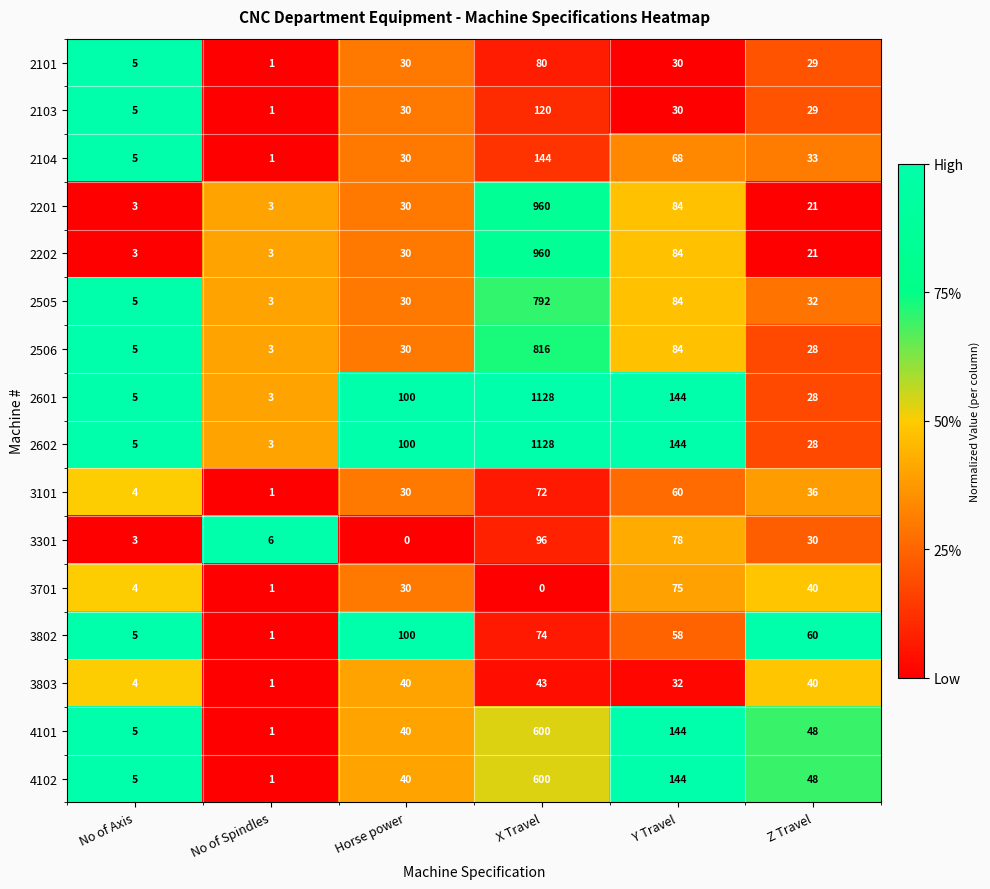

What is the approximate value of 4101 at X Travel?

600